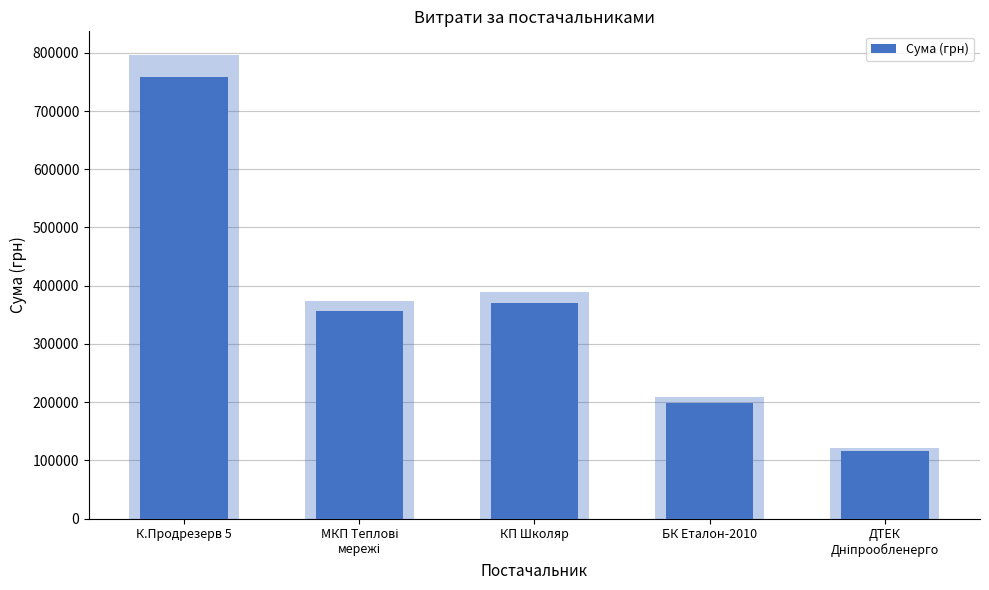

Reading left to right, what are all the values shown in this chart?

759146.3	356196.0	370466.4	199000.0	116056.2